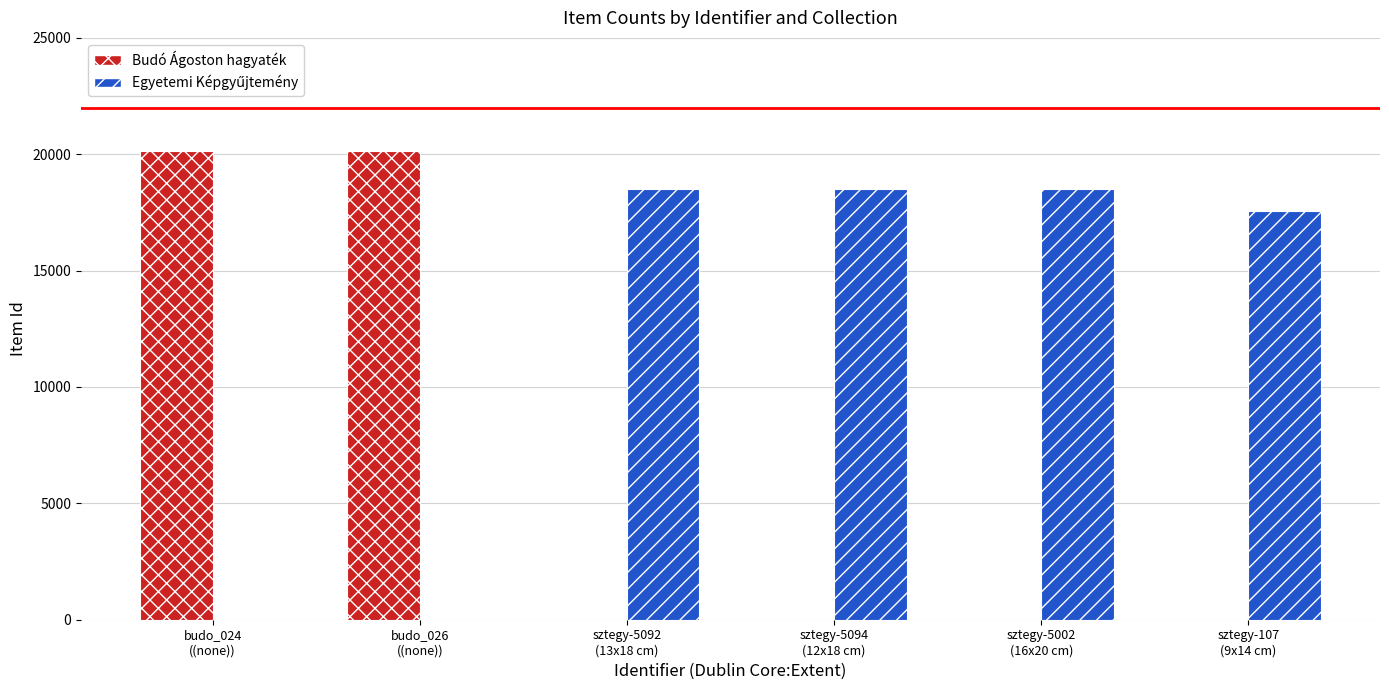

What is the approximate value of Budó Ágoston hagyaték at budo_026
((none))?

20130